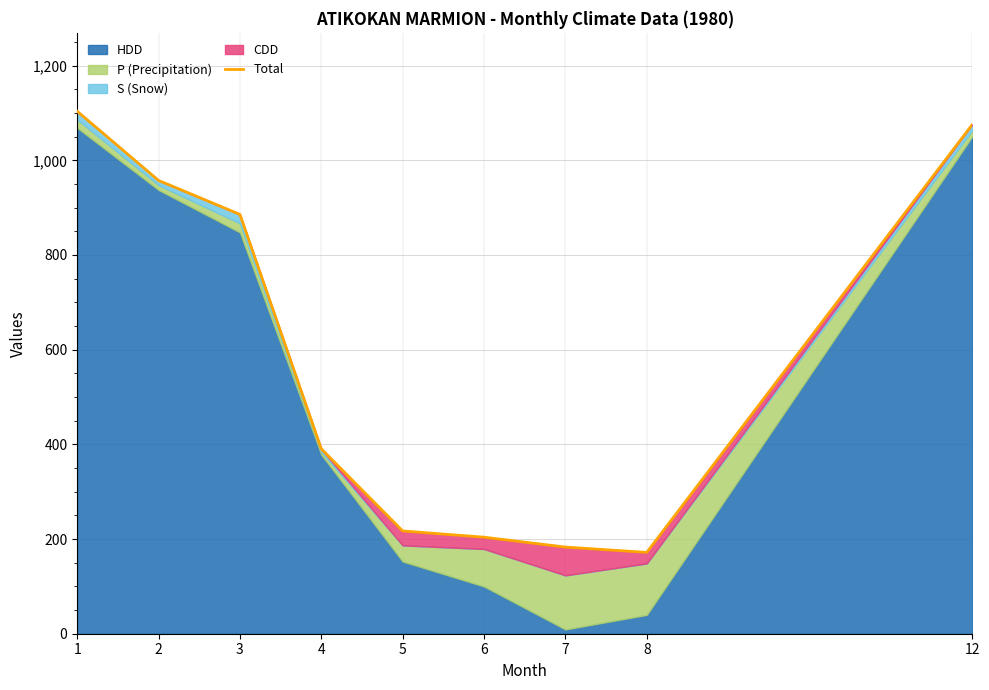

What is the change in value from 4 to 6?

-186.7